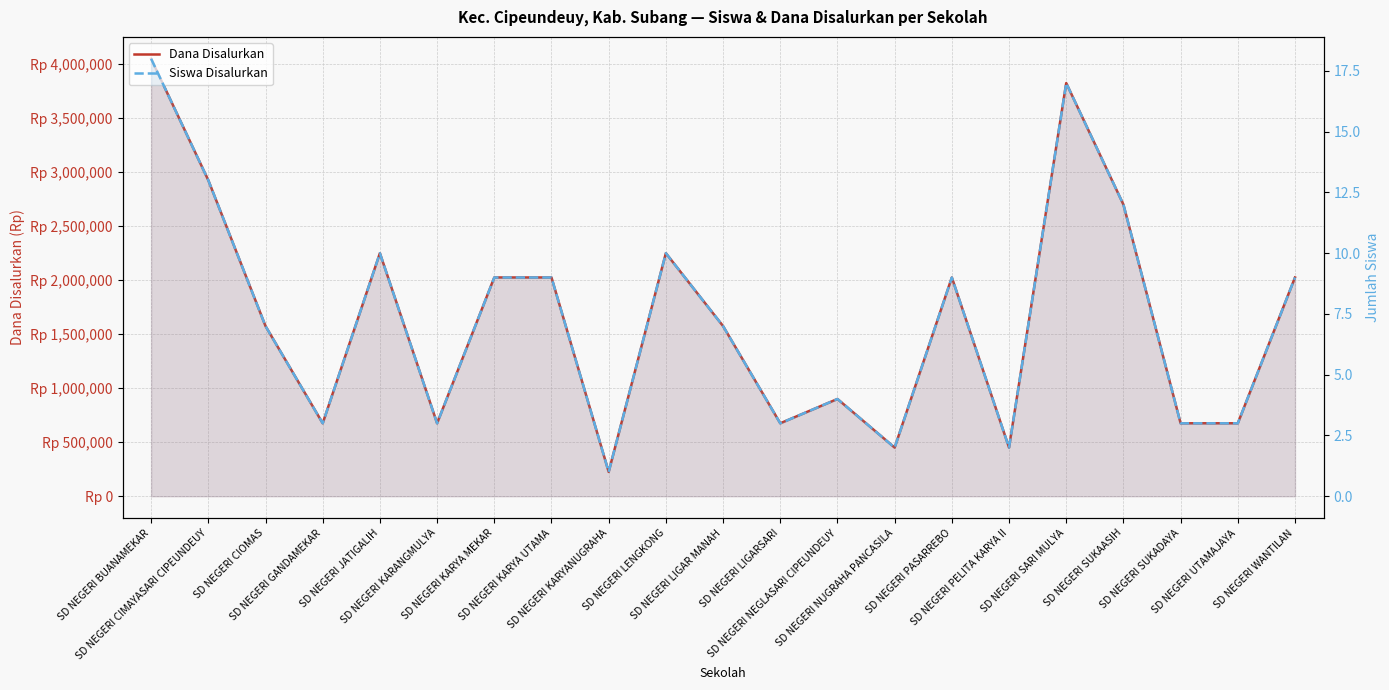

At which label is Siswa Disalurkan closest to 9?

SD NEGERI KARYA MEKAR